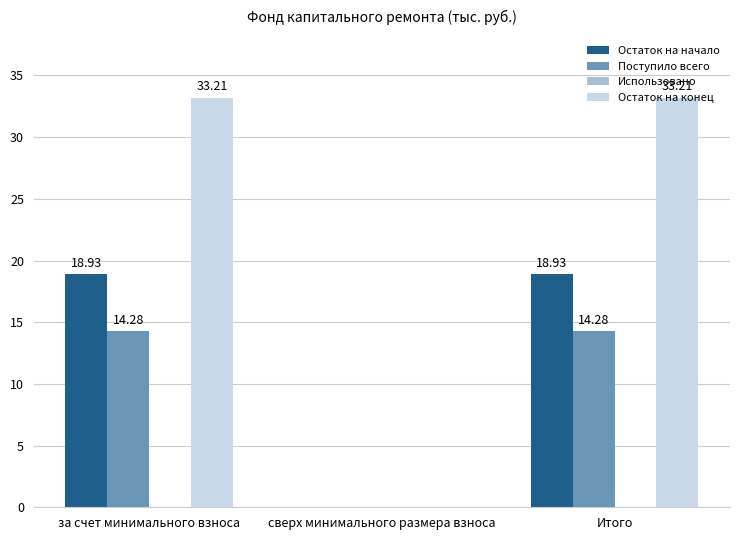

Where does the Остаток на начало series first go above 18?

за счет минимального взноса